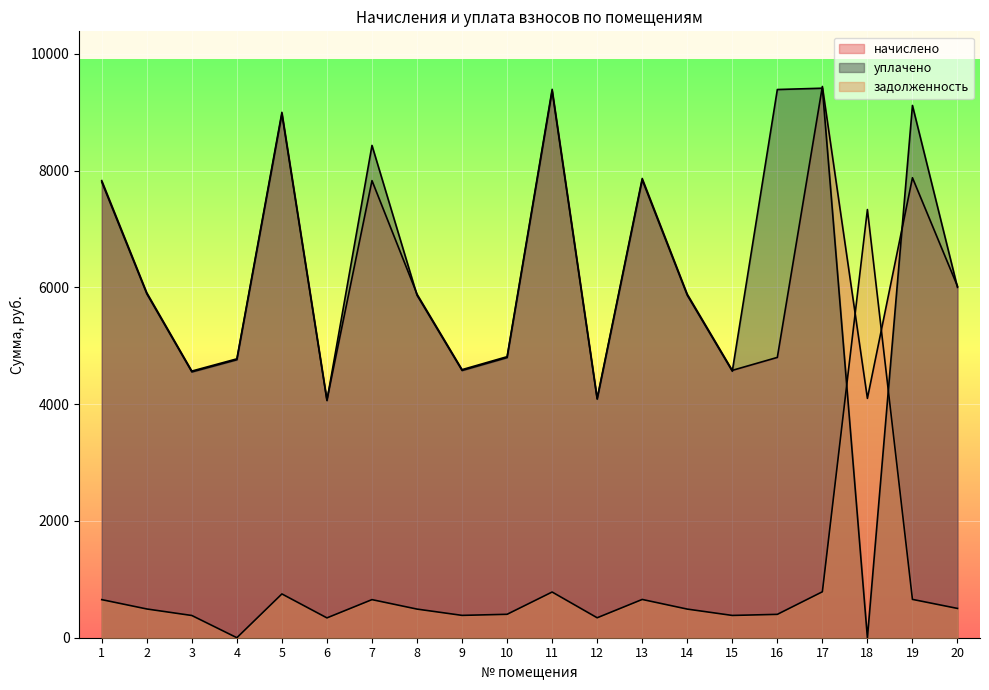

How many lines are shown in the chart?

3